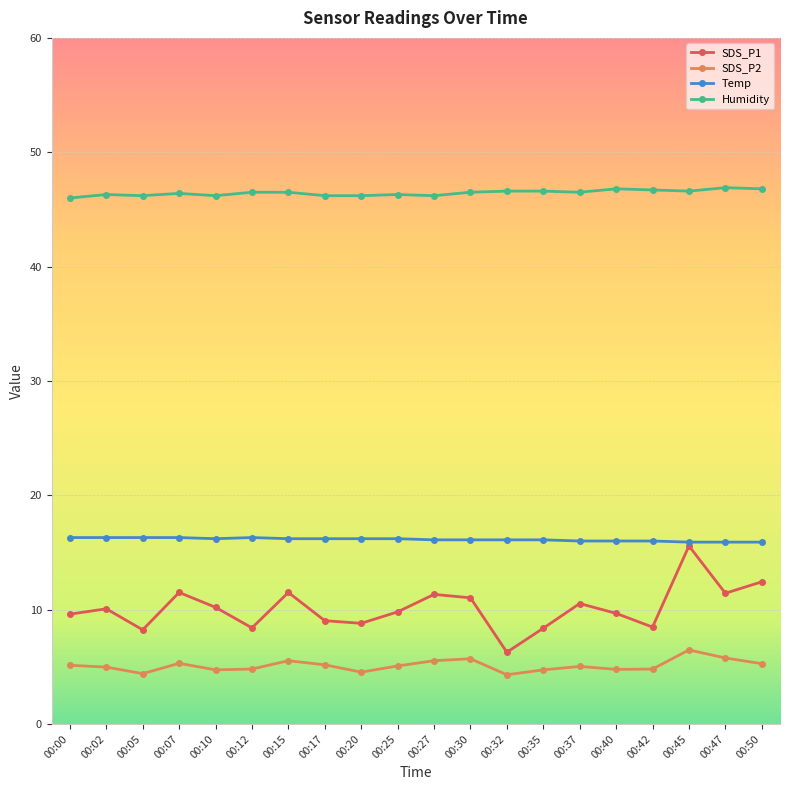

What is the difference between the SDS_P1 values at 00:25 and 00:12?

1.4